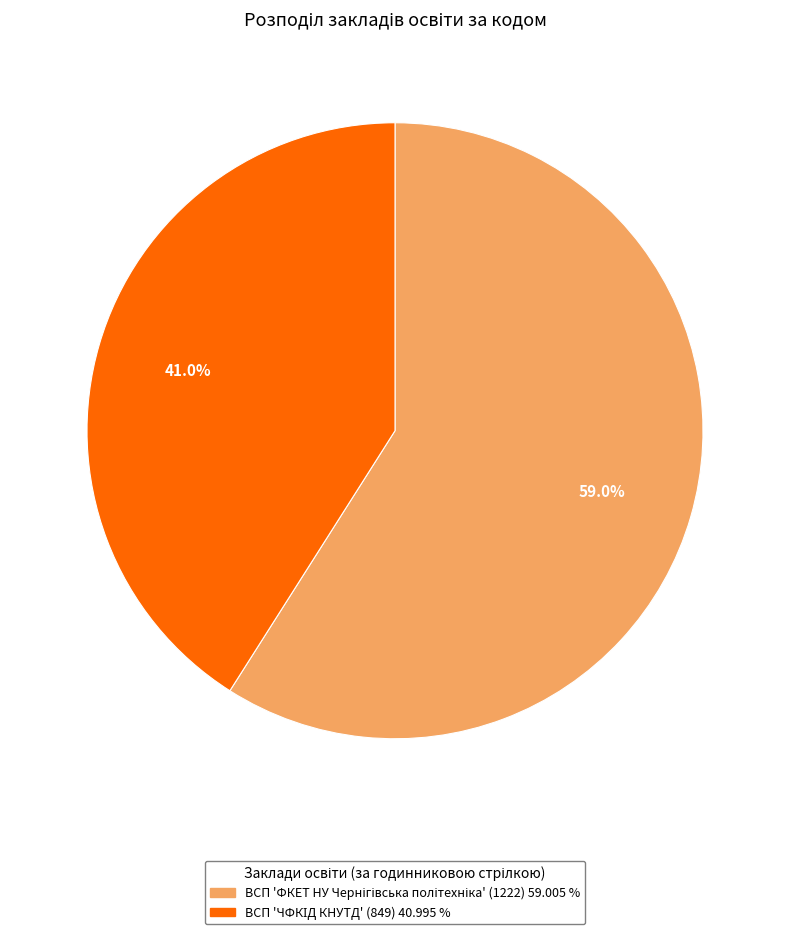

Is there a majority slice in this chart?

Yes